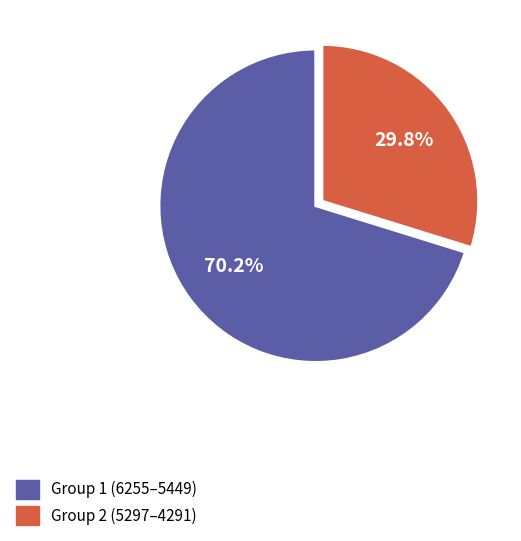

Is there any slice that represents more than half of the pie?

Yes